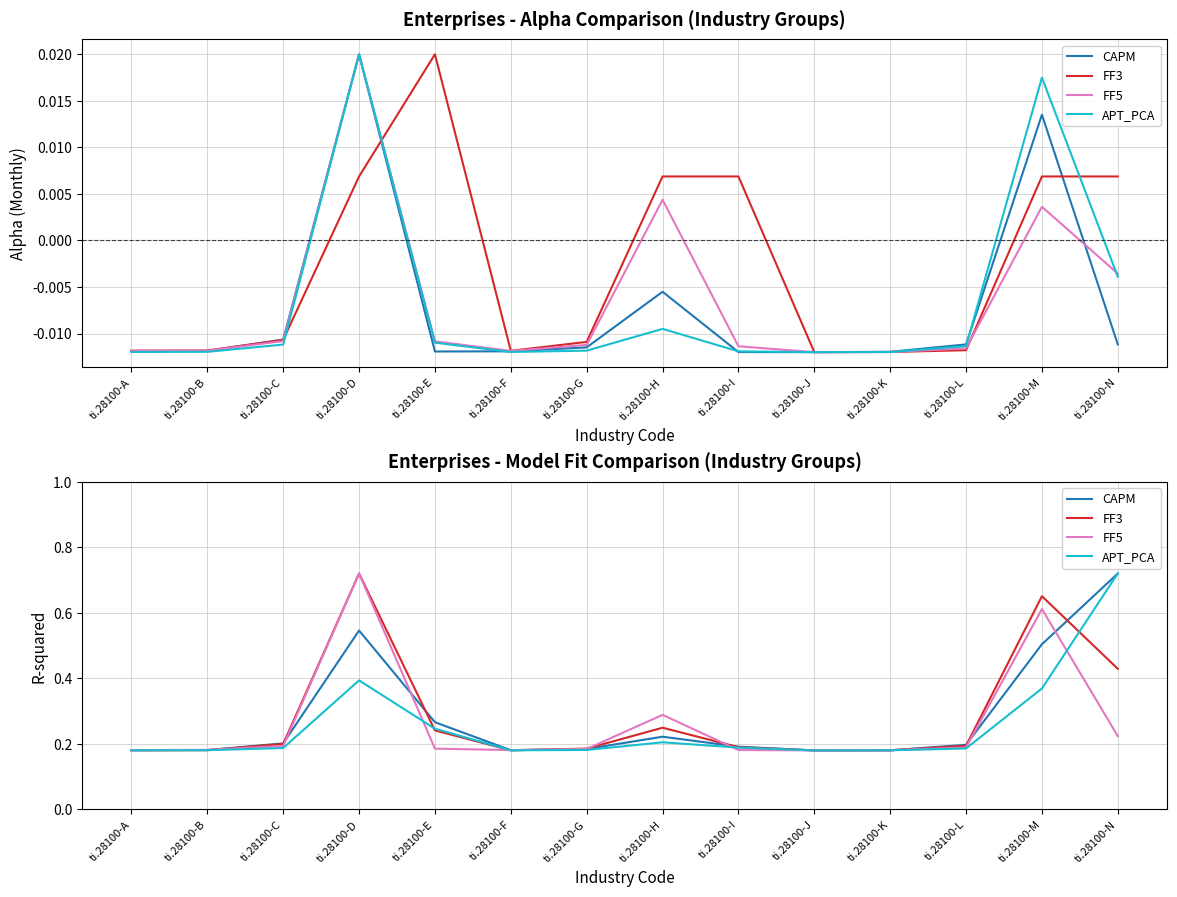

What is the sum of all APT_PCA values?

3.6